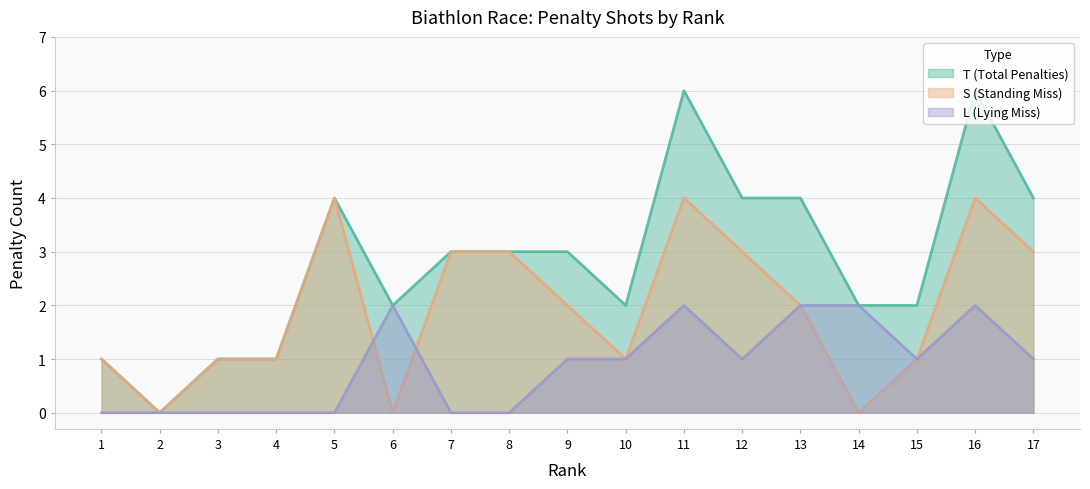

What is the difference between the second highest and minimum values in the L series?

2